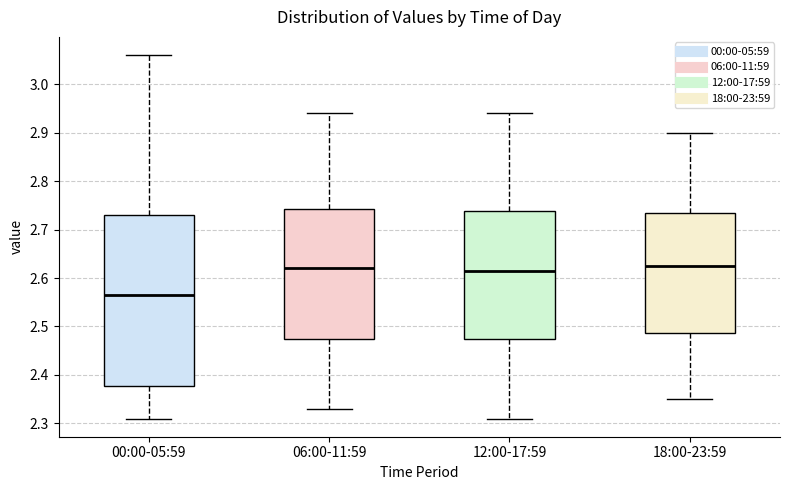

Where does the median line of the box for 12:00-17:59 sit on the y-axis? The values are not printed on the chart, so give them approximately, as read against the axis.

2.62